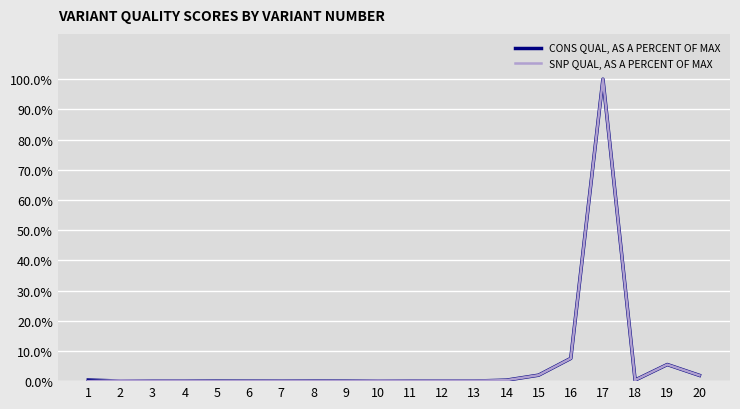

At 14, list the series in order from largest to smallest.

CONS QUAL, AS A PERCENT OF MAX, SNP QUAL, AS A PERCENT OF MAX